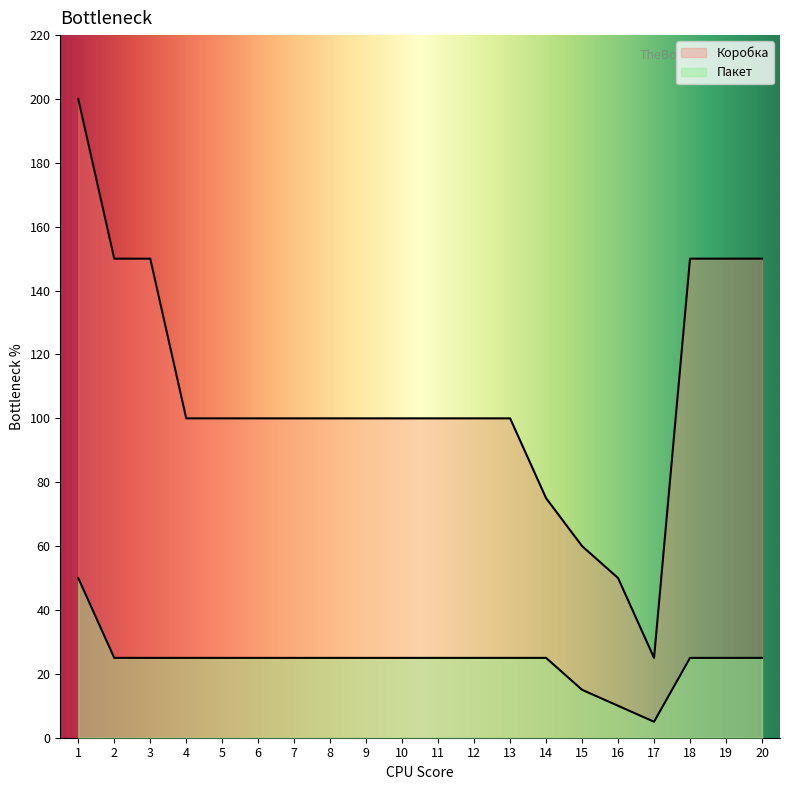

Reading left to right, list all the values displayed in this chart.

Пакет: 1=50	2=25	3=25	4=25	5=25	6=25	7=25	8=25	9=25	10=25	11=25	12=25	13=25	14=25	15=15	16=10	17=5	18=25	19=25	20=25
Коробка: 1=200	2=150	3=150	4=100	5=100	6=100	7=100	8=100	9=100	10=100	11=100	12=100	13=100	14=75	15=60	16=50	17=25	18=150	19=150	20=150